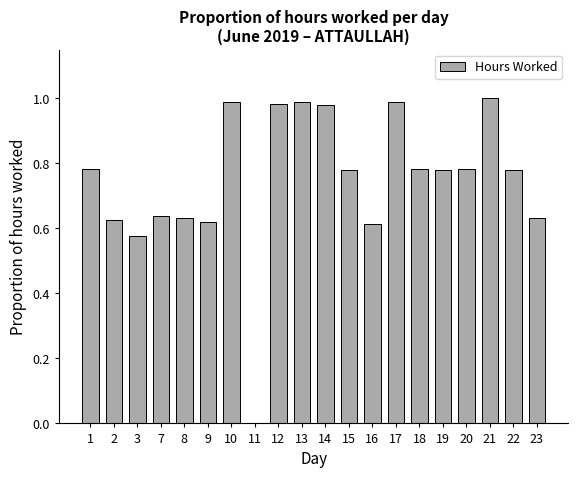

What is the sum of the values at 18 and 13?

1.8